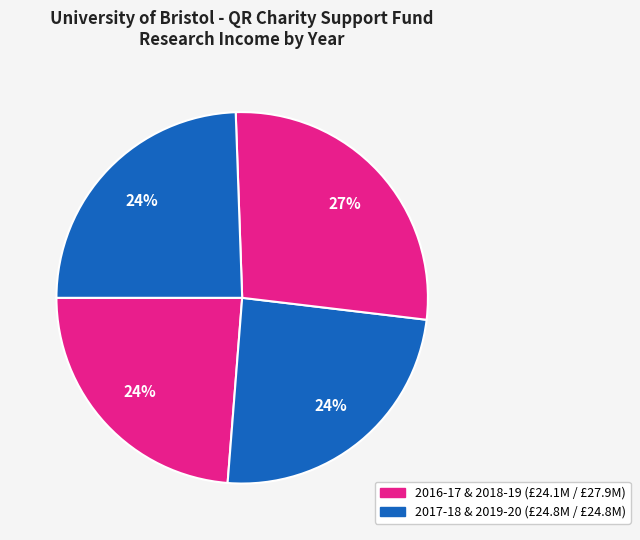

To the nearest percent, what is the average slice percentage?

25%